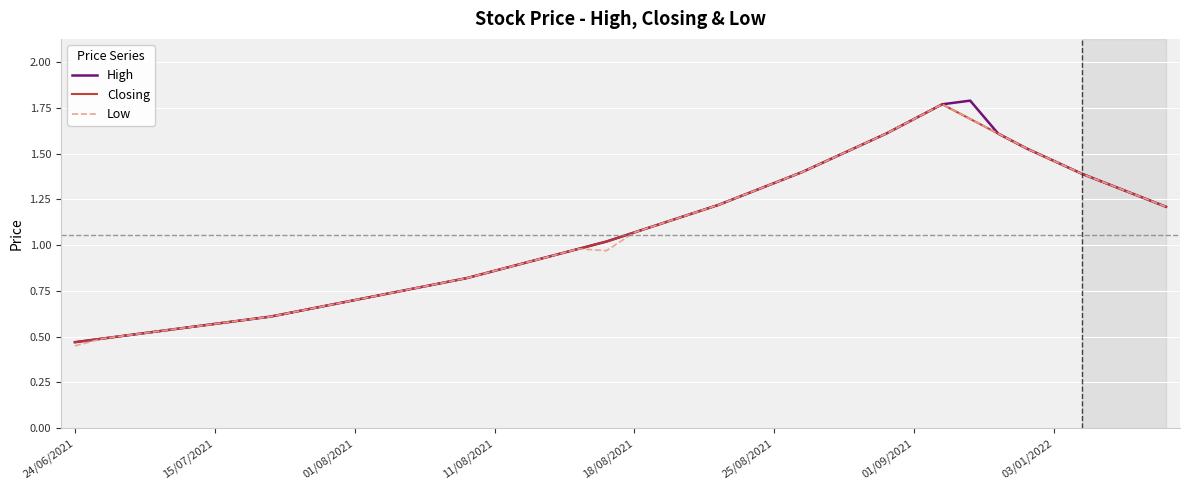

What is the greatest value displayed?

1.8